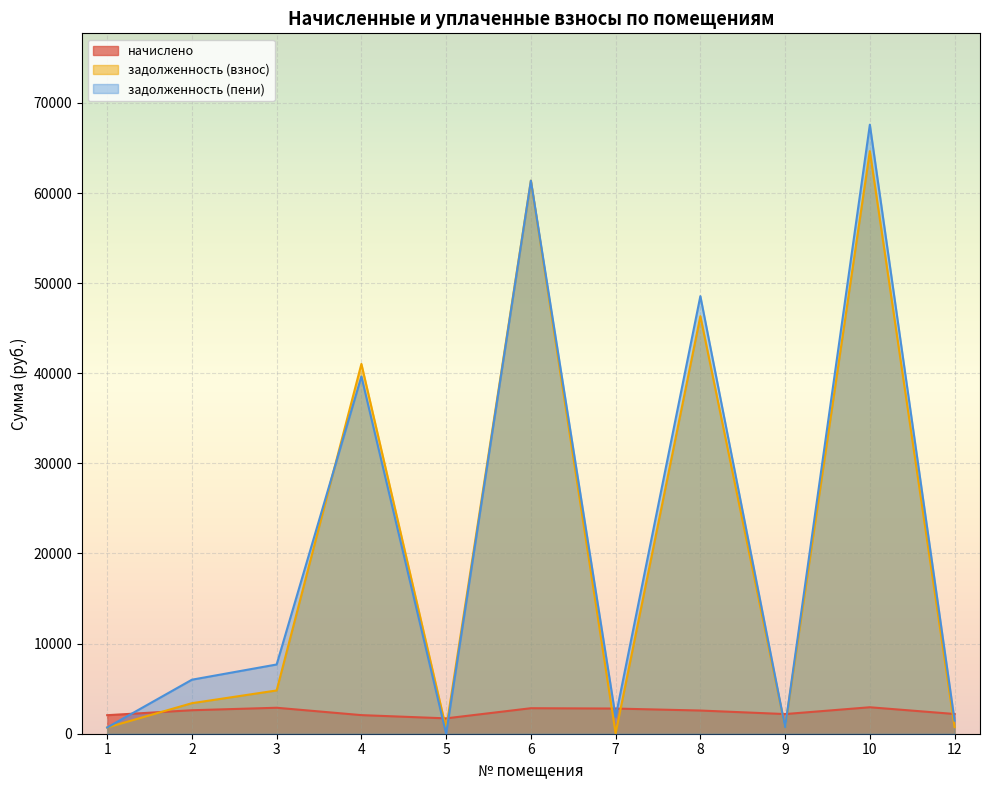

Reading left to right, what are all the values shown in this chart?

начислено: 1=2056.6	2=2606.5	3=2881.5	4=2064.0	5=1704.7	6=2830.5	7=2793.5	8=2573.5	9=2181.3	10=2936.5	12=2188.6
задолженность (взнос): 1=689.6	2=3388.3	3=4802.4	4=41039.5	5=568.3	6=61374.2	7=33.6	8=46338.5	9=727.1	10=64650.3	12=728.0
задолженность (пени): 1=689.6	2=5994.8	3=7683.9	4=39650.2	5=0.1	6=61374.2	7=1872.4	8=48562.0	9=727.1	10=67586.8	12=1457.5